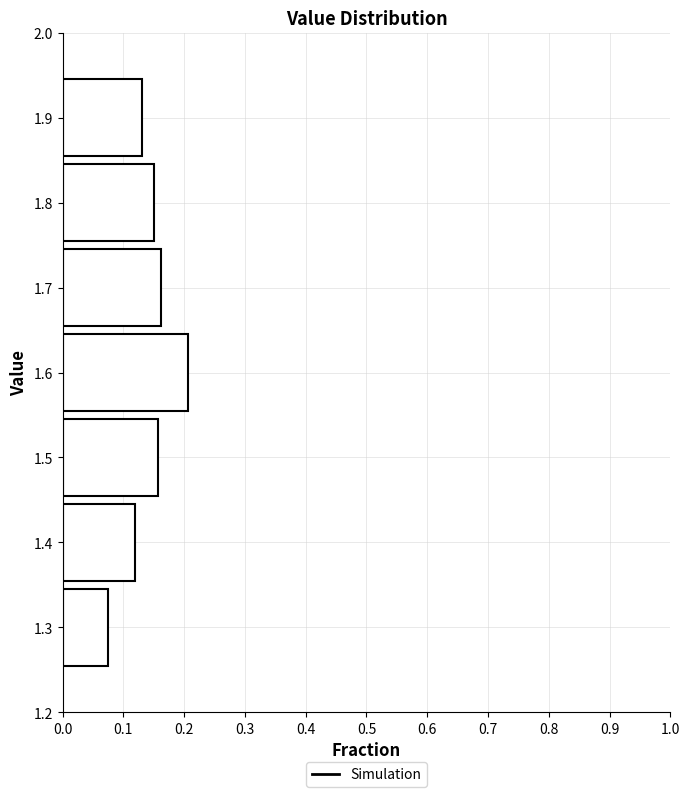

Which range on the y-axis has the longest bar?

1.55 to 1.65